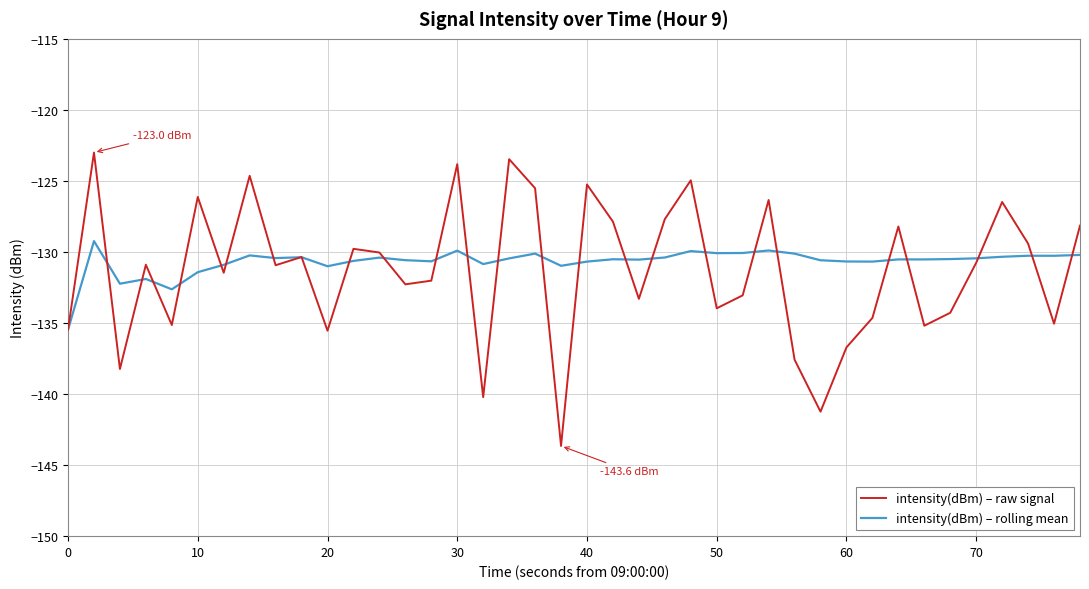

What is the minimum value for intensity(dBm) – raw signal?

-143.6